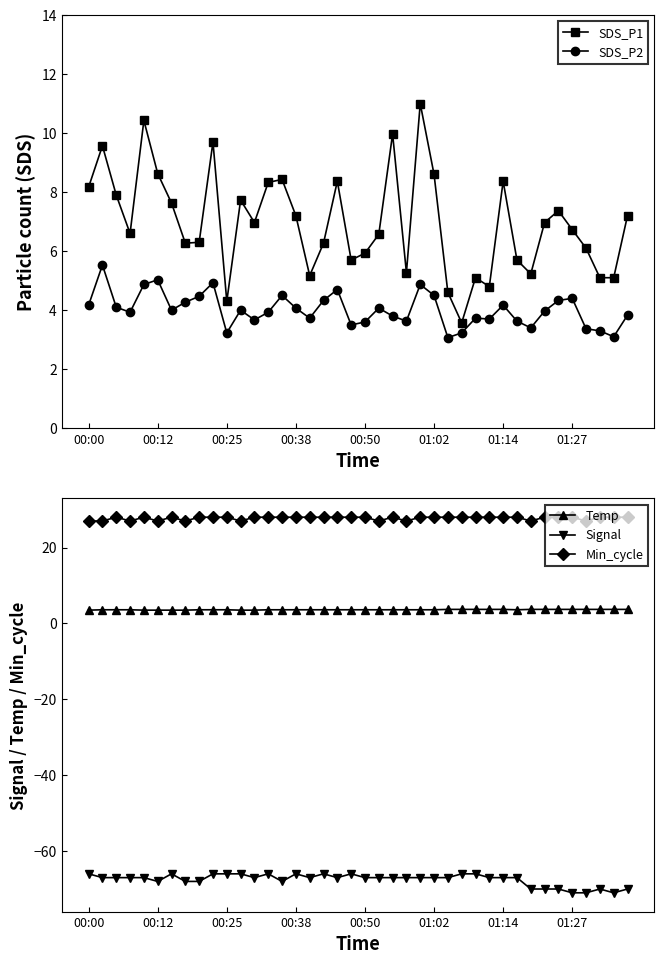

What is the difference between the SDS_P1 values at 32 and 24?

5.8